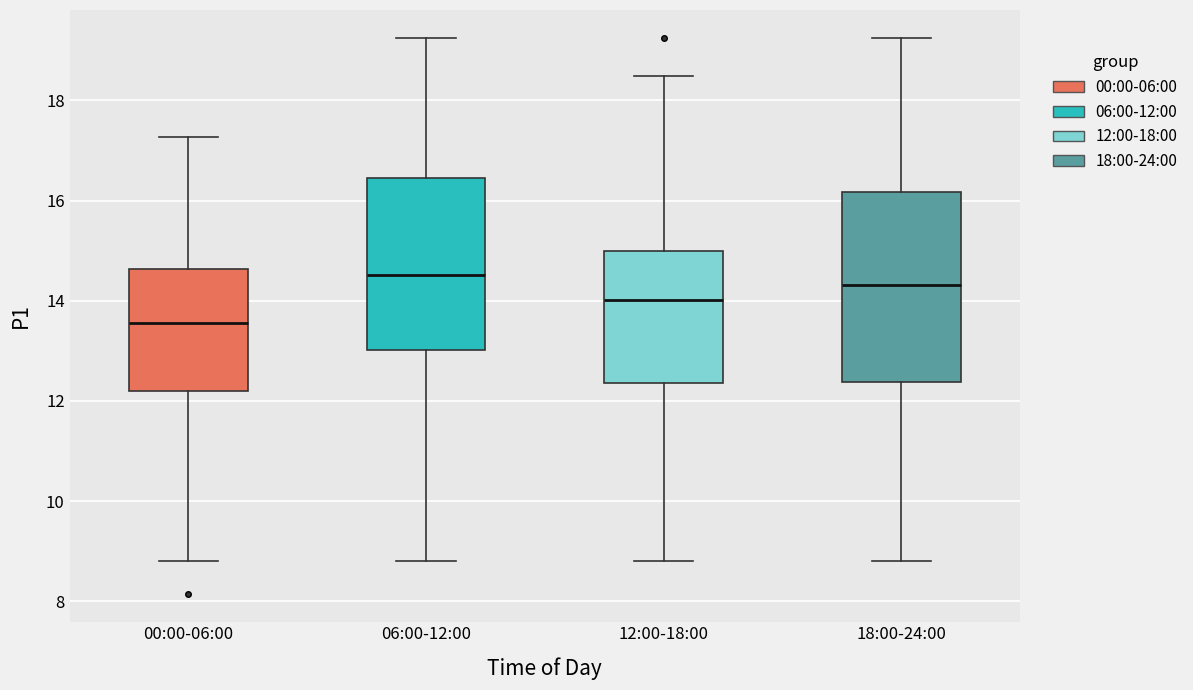

Reading left to right, read every box against the y-axis: the position of its median line, the range the box covers, and the ends of its whiskers. The values are not printed on the chart, so give them approximately, as read against the axis.

00:00-06:00: median 13.6, box 12.2 to 14.6, whiskers 8.8 to 17.2
06:00-12:00: median 14.6, box 13.0 to 16.4, whiskers 8.8 to 19.2
12:00-18:00: median 14.0, box 12.4 to 15.0, whiskers 8.8 to 18.4
18:00-24:00: median 14.4, box 12.4 to 16.2, whiskers 8.8 to 19.2